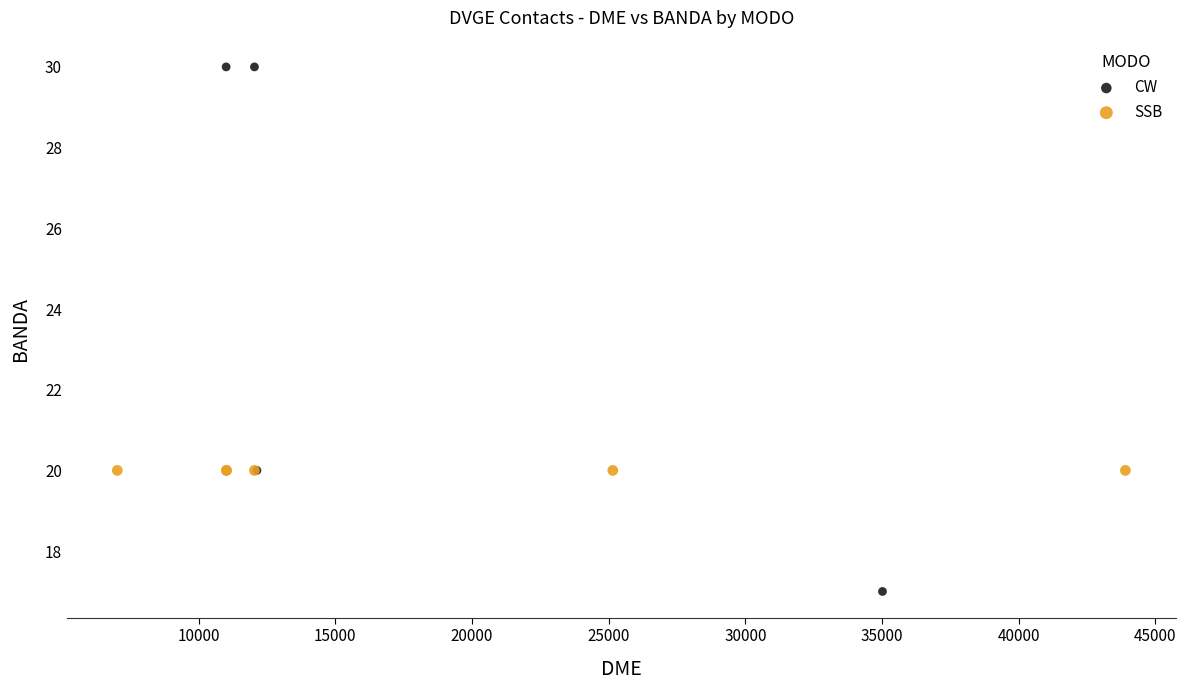

Which series reaches the maximum Y coordinate?

CW